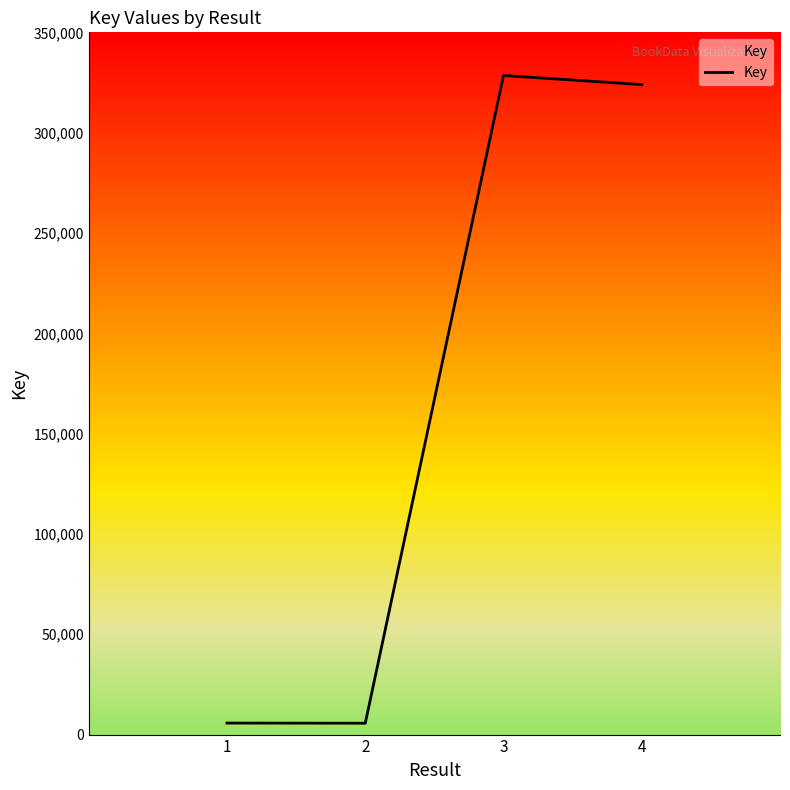

What is the average value?

165965